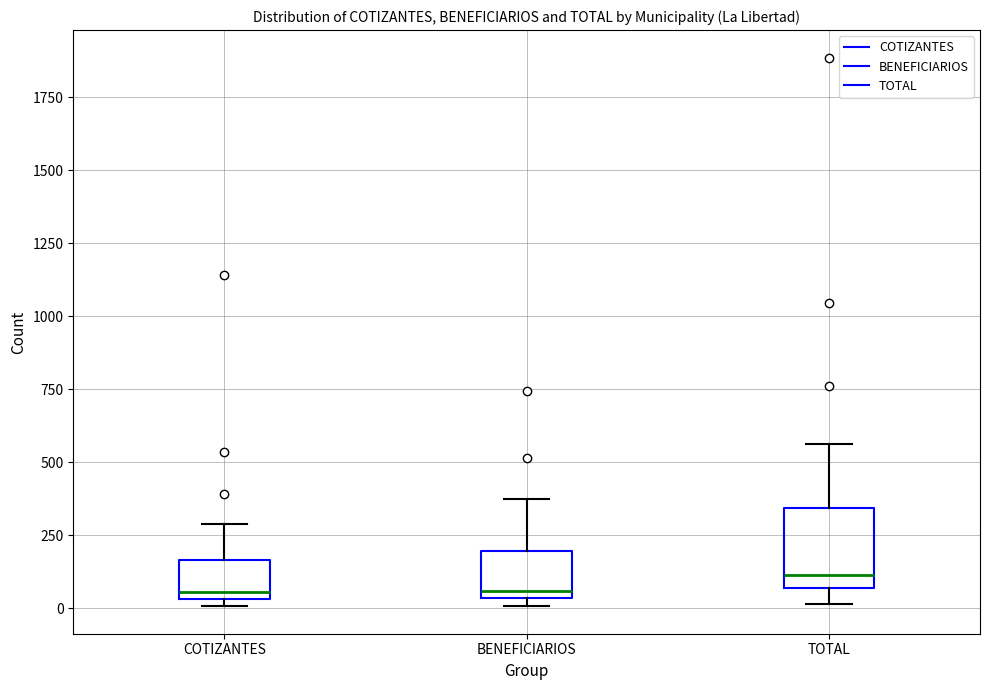

Where does the upper whisker of the box for BENEFICIARIOS end on the y-axis? The values are not printed on the chart, so give them approximately, as read against the axis.

350